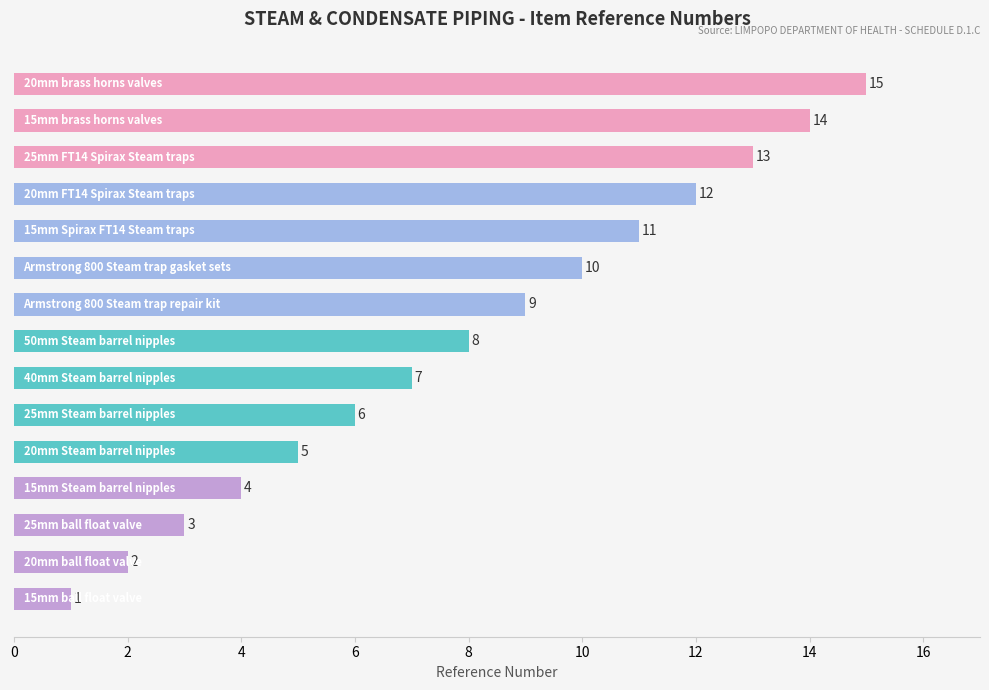

What is the difference between the maximum and second lowest values?

13